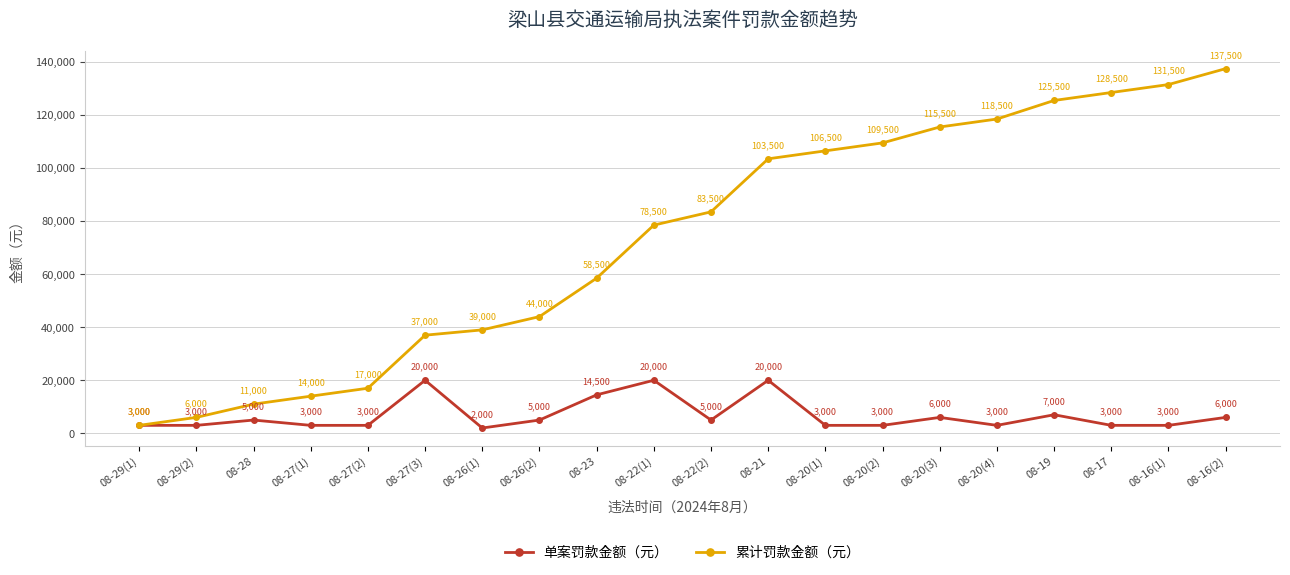

What is the spread (max minus min) of values at 08-16(2)?

131500